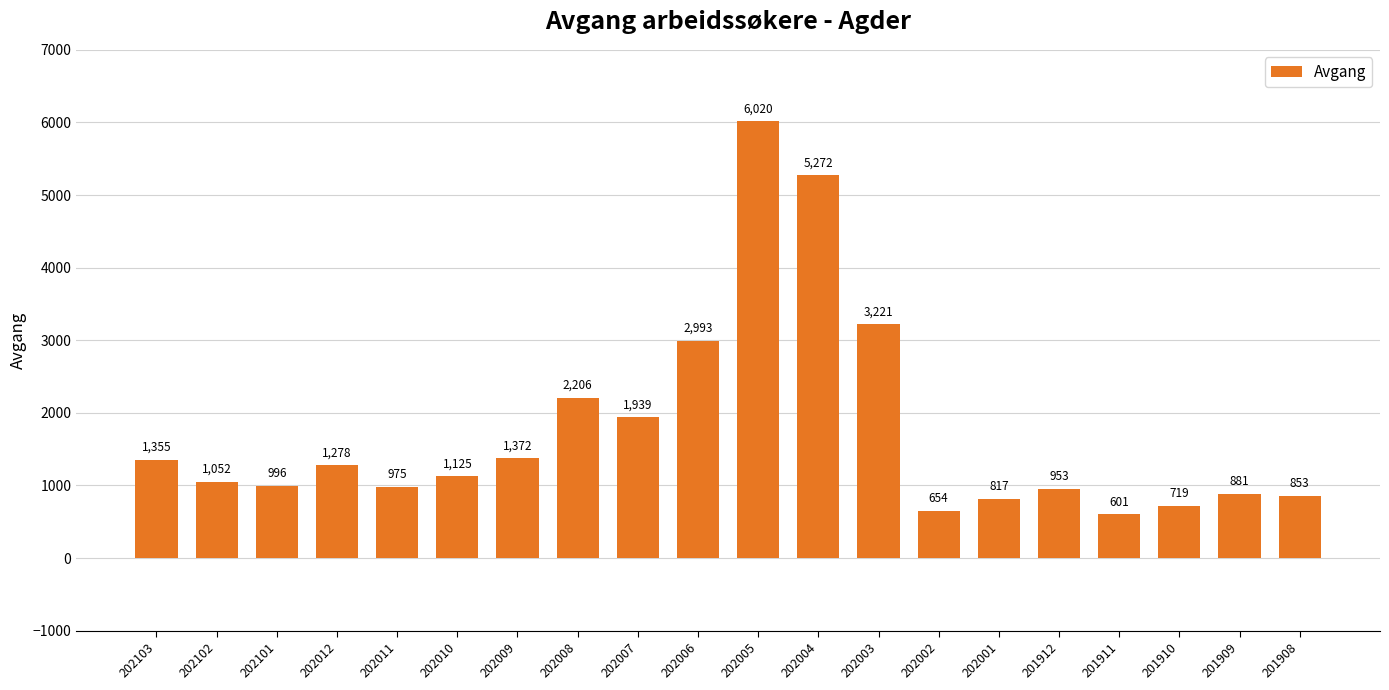

What is the sum of all values?

35282